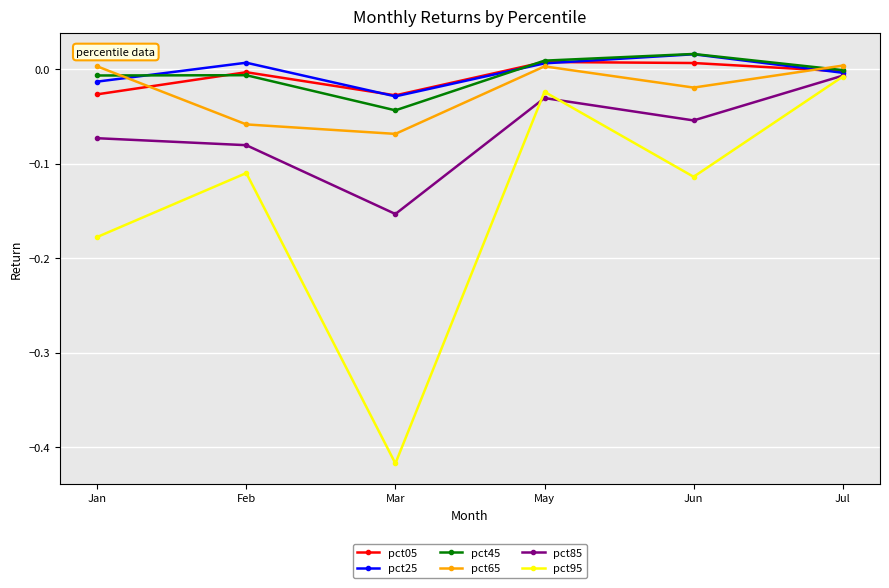

True or false: pct95 has a value of -0.2 at Mar.

False